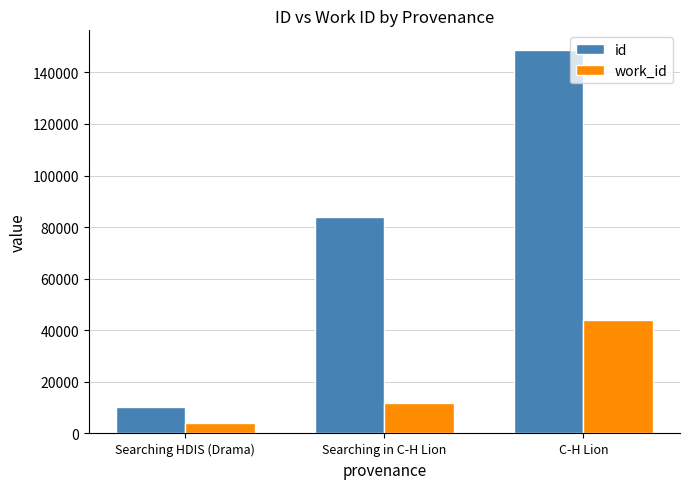

At which label is id closest to 79599?

Searching in C-H Lion